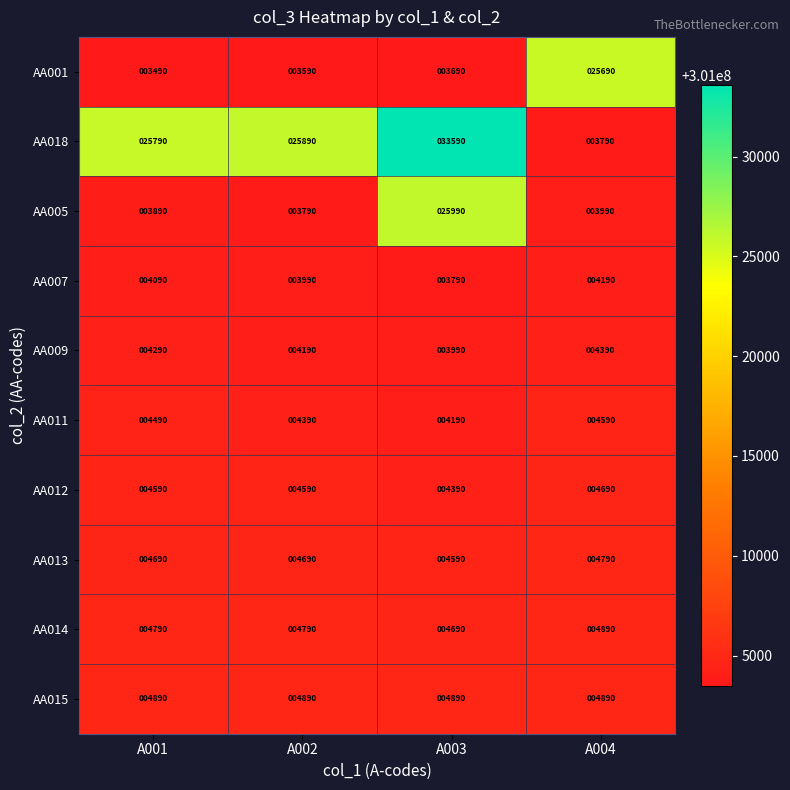

What is the approximate value of AA011 at A003, to the nearest 50?

4200